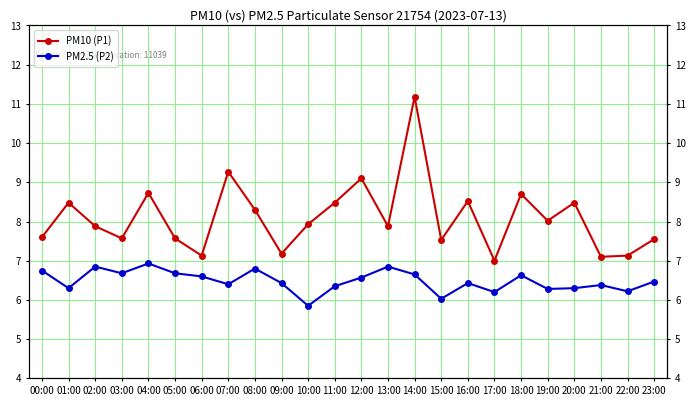

Reading left to right, extract all data points from this chart.

PM10 (P1): 00:00=7.6	01:00=8.5	02:00=7.9	03:00=7.6	04:00=8.7	05:00=7.6	06:00=7.1	07:00=9.3	08:00=8.3	09:00=7.2	10:00=7.9	11:00=8.5	12:00=9.1	13:00=7.9	14:00=11.2	15:00=7.5	16:00=8.5	17:00=7.0	18:00=8.7	19:00=8.0	20:00=8.5	21:00=7.1	22:00=7.1	23:00=7.5
PM2.5 (P2): 00:00=6.8	01:00=6.3	02:00=6.8	03:00=6.7	04:00=6.9	05:00=6.7	06:00=6.6	07:00=6.4	08:00=6.8	09:00=6.4	10:00=5.8	11:00=6.3	12:00=6.6	13:00=6.8	14:00=6.7	15:00=6.0	16:00=6.4	17:00=6.2	18:00=6.6	19:00=6.3	20:00=6.3	21:00=6.4	22:00=6.2	23:00=6.5